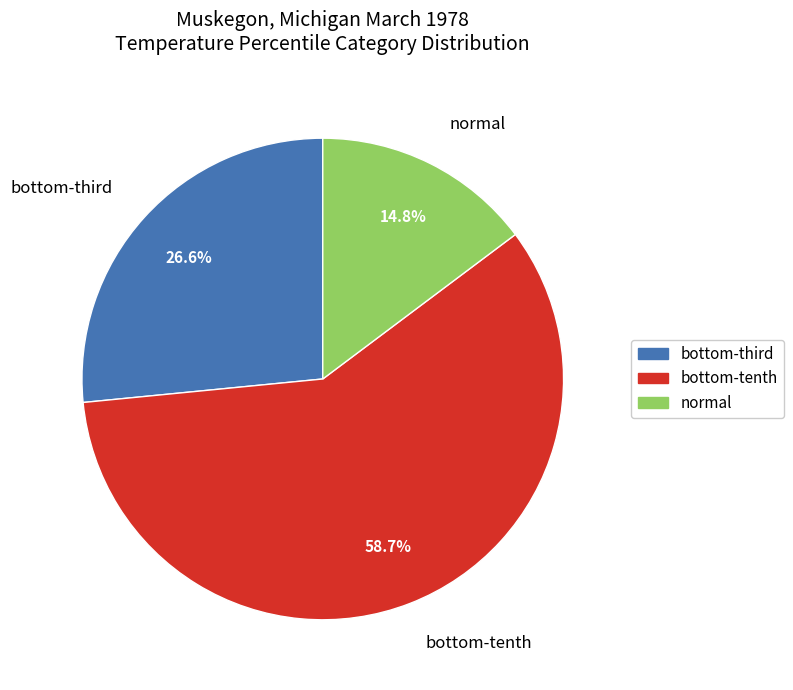

Which slice is the smallest?

normal